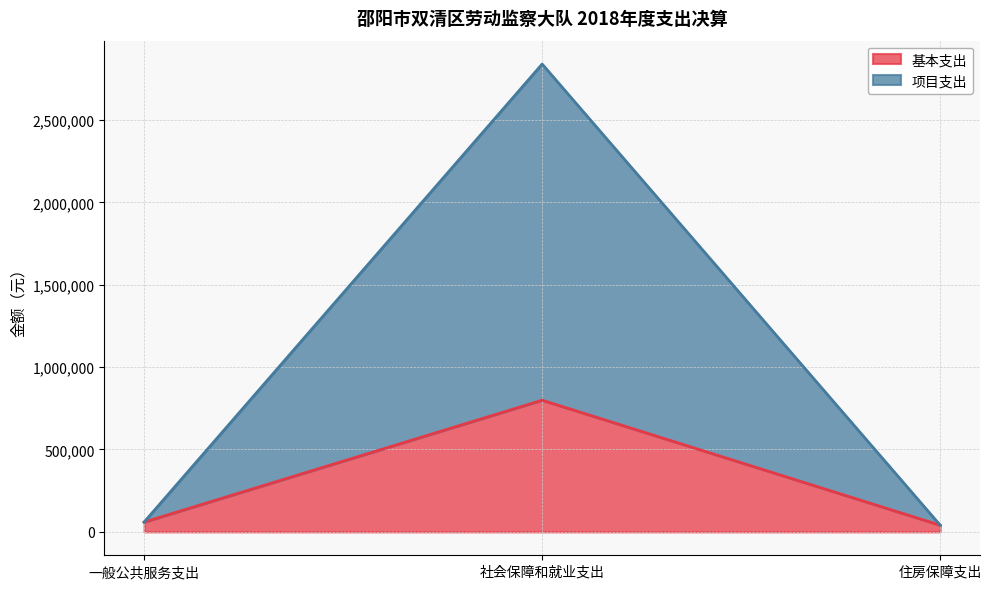

What is the difference between the second highest and minimum values in the 项目支出 series?

18850